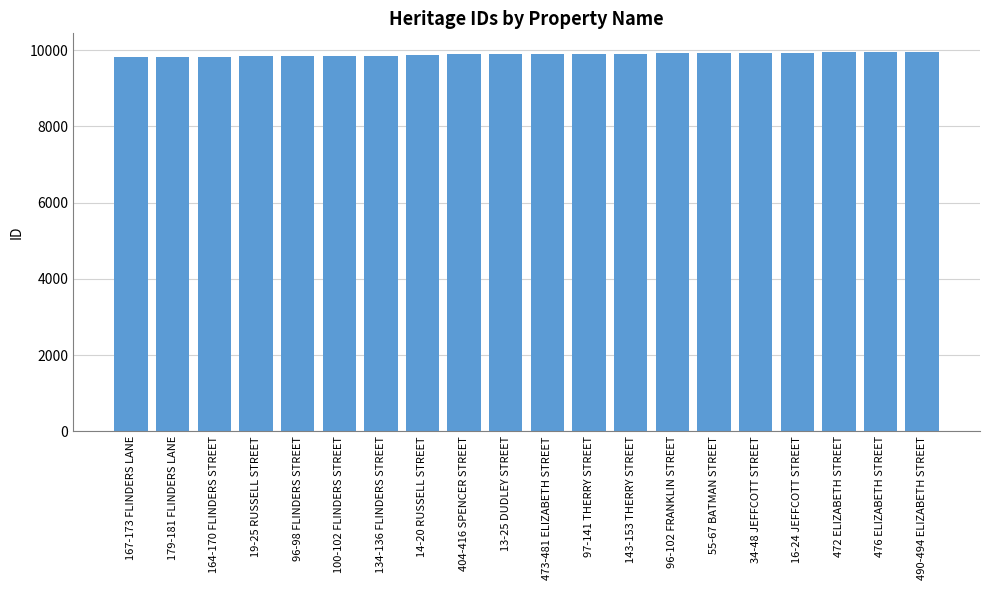

What is the sum of all values?

197832